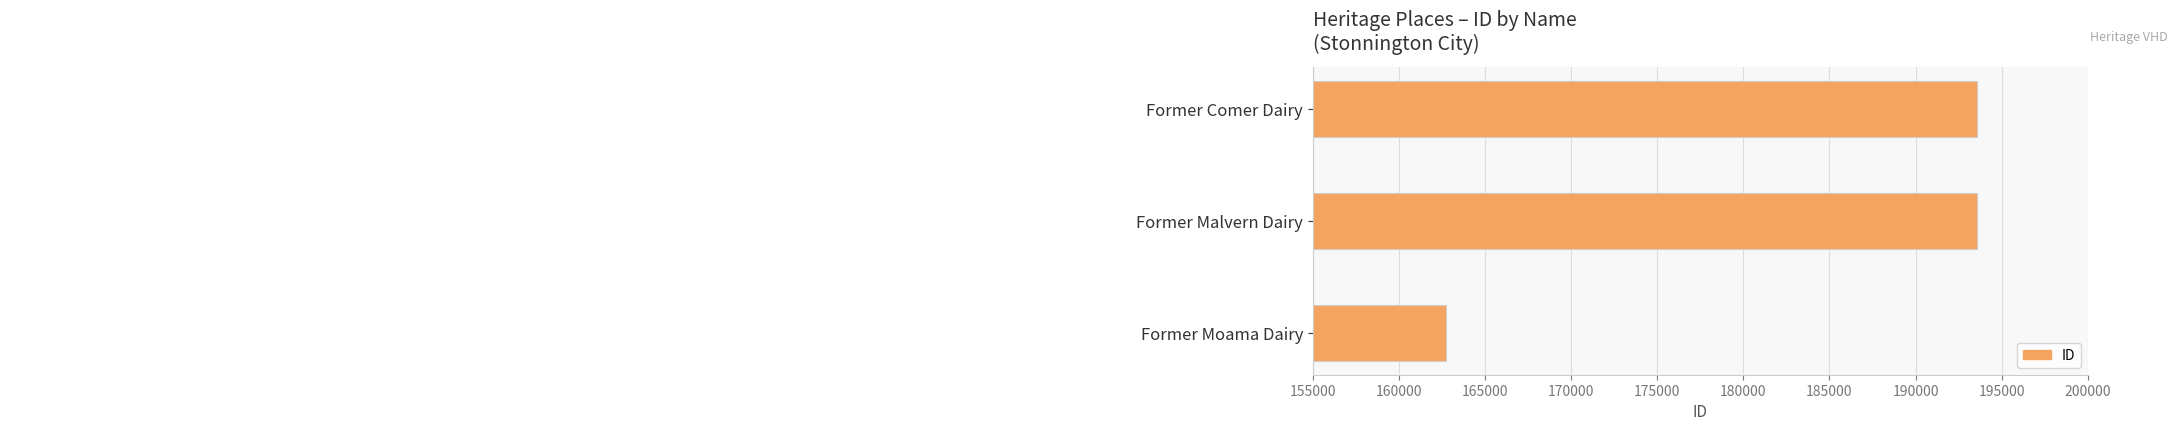

Rank the categories by value from highest to lowest.

Former Comer Dairy, Former Malvern Dairy, Former Moama Dairy